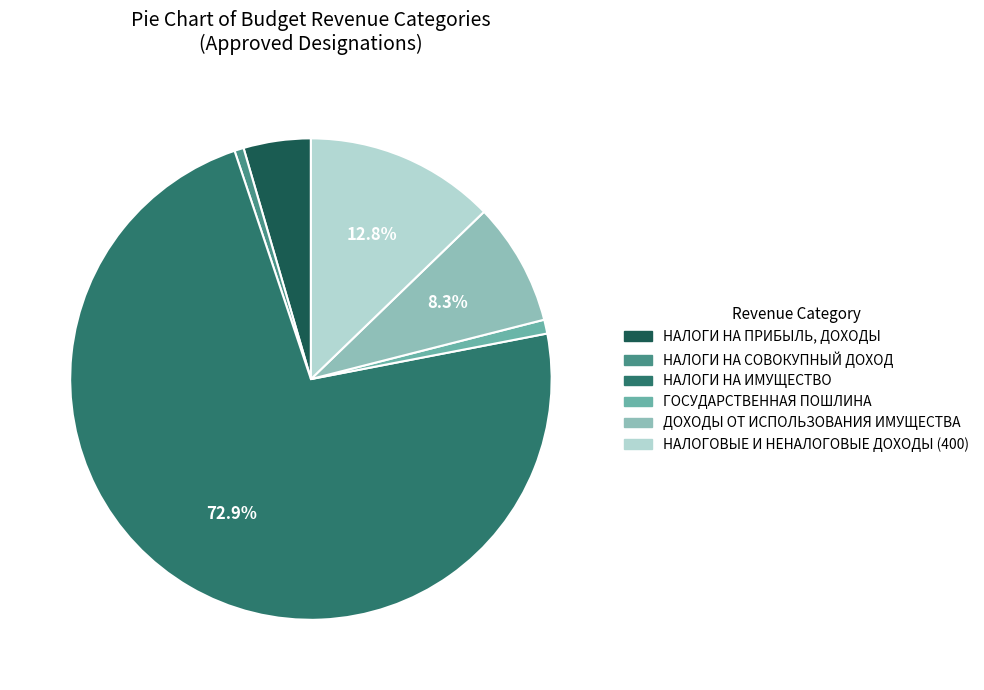

Count the number of slices in the pie.

6